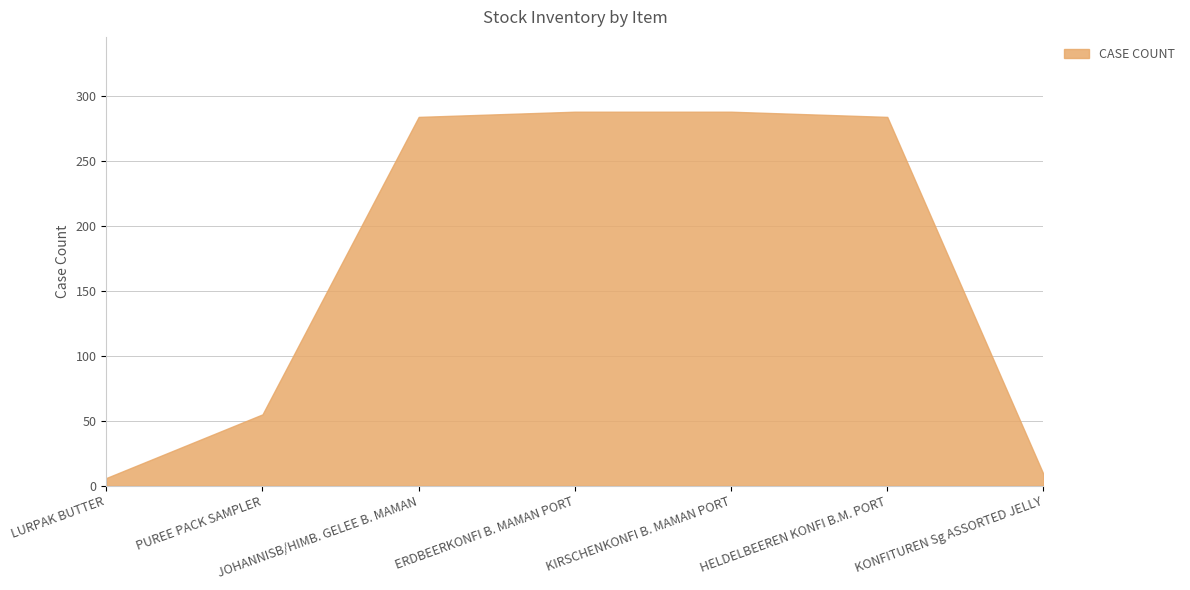

What is the difference between the values at HELDELBEEREN KONFI B.M. PORT and ERDBEERKONFI B. MAMAN PORT?

4